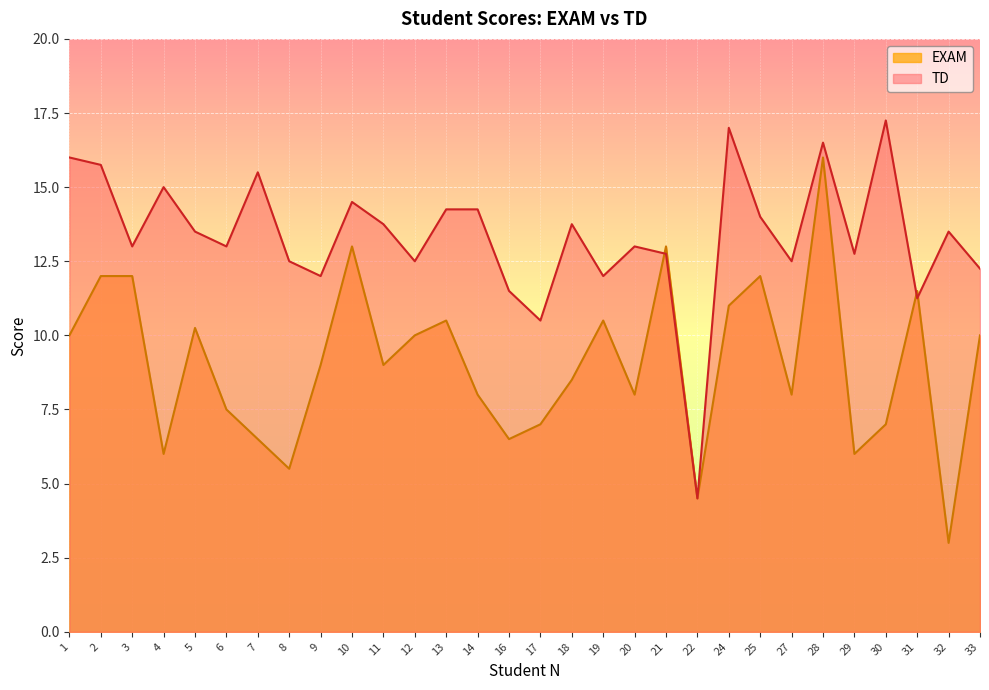

Which series ends up on top after the final intersection of TD and EXAM?

TD